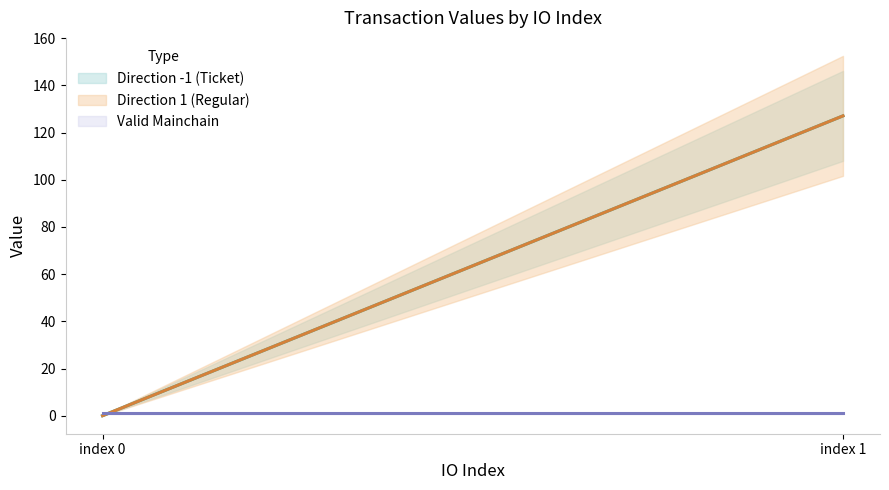

Reading left to right, list all the values displayed in this chart.

io_index: 0.0	1.0	0.0	1.0
value: 0.1	127.1	0.1	127.1
valid_mainchain: 1.0	1.0	1.0	1.0